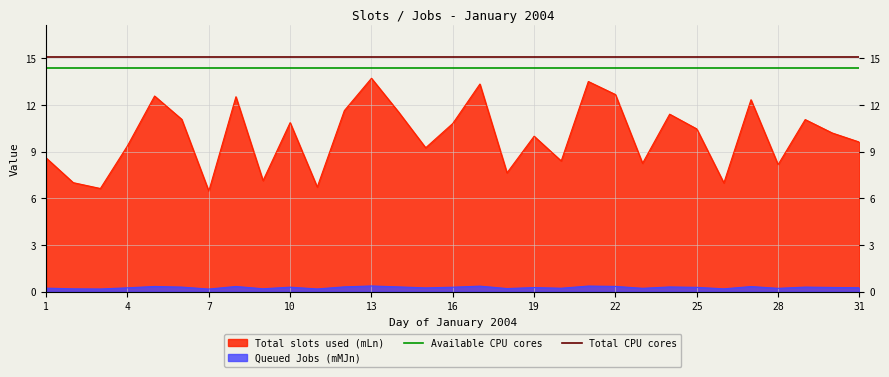

What is the greatest value displayed?

15.1